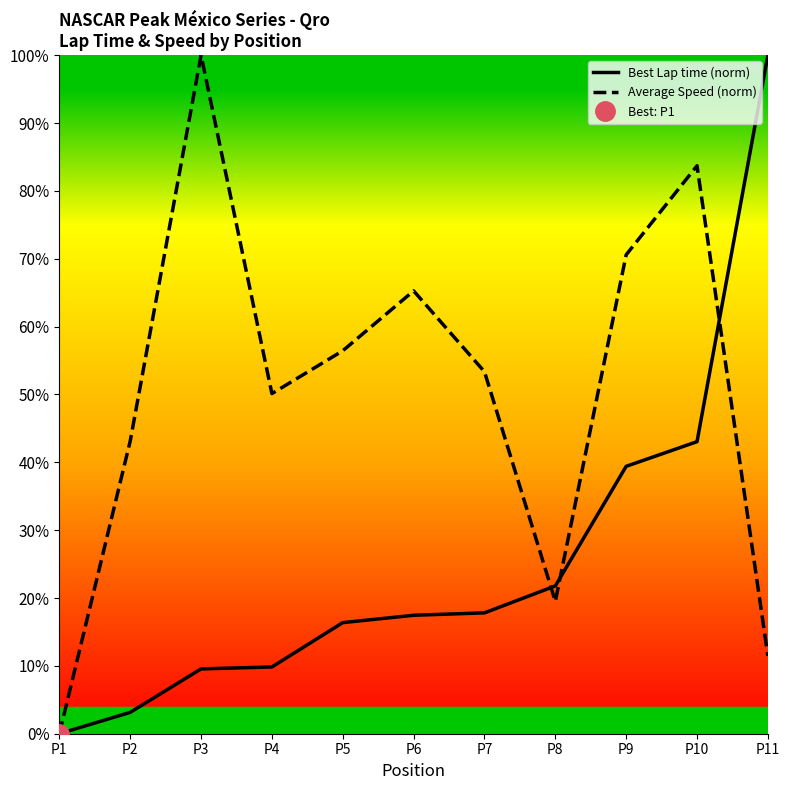

After their last crossing, which series has the higher values: Best Lap time (norm) or Average Speed (norm)?

Best Lap time (norm)